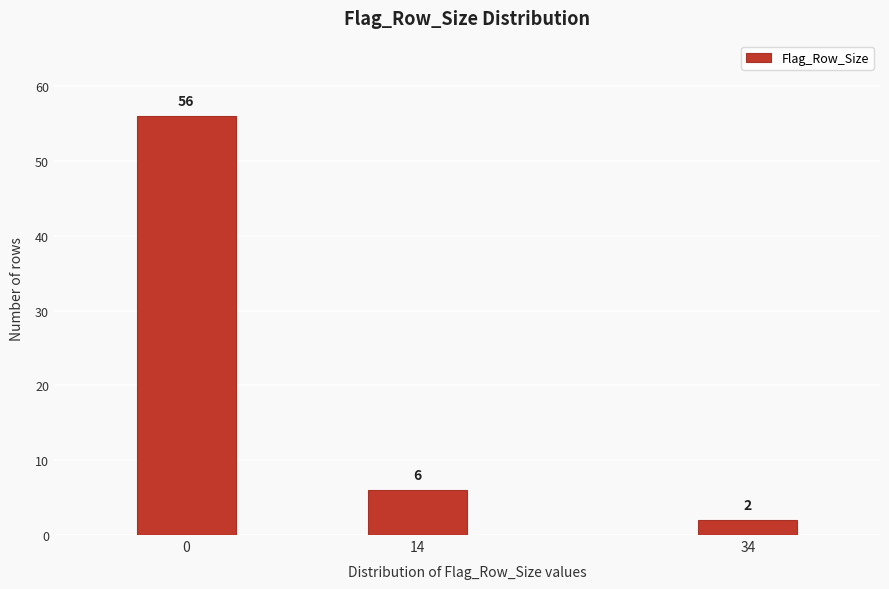

Reading left to right, what are all the values shown in this chart?

0=56	14=6	34=2